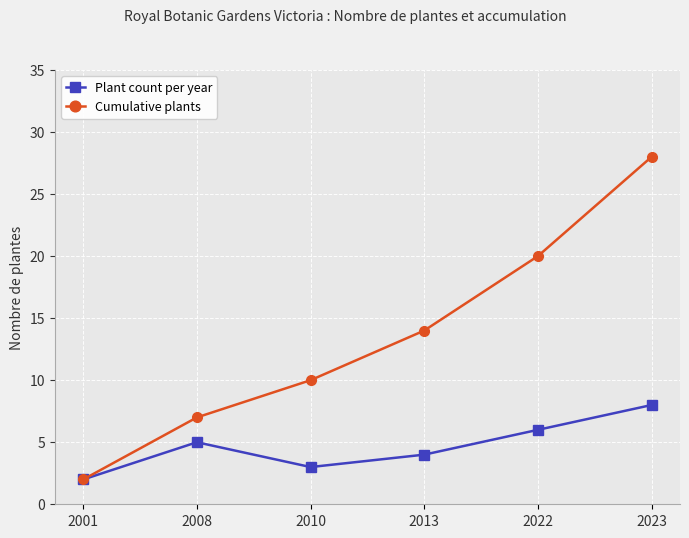

Where is Plant count per year nearest to the value 5?

2008